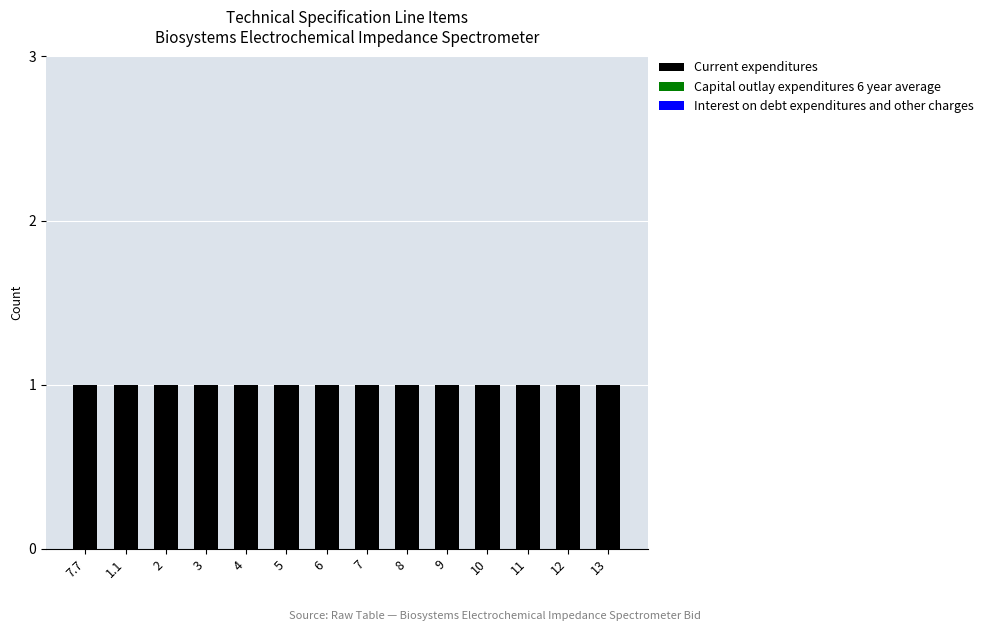

Reading right to left, extract all data points from this chart.

Current expenditures: 1	1	1	1	1	1	1	1	1	1	1	1	1	1
Capital outlay expenditures 6 year average: 0	0	0	0	0	0	0	0	0	0	0	0	0	0
Interest on debt expenditures and other charges: 0	0	0	0	0	0	0	0	0	0	0	0	0	0